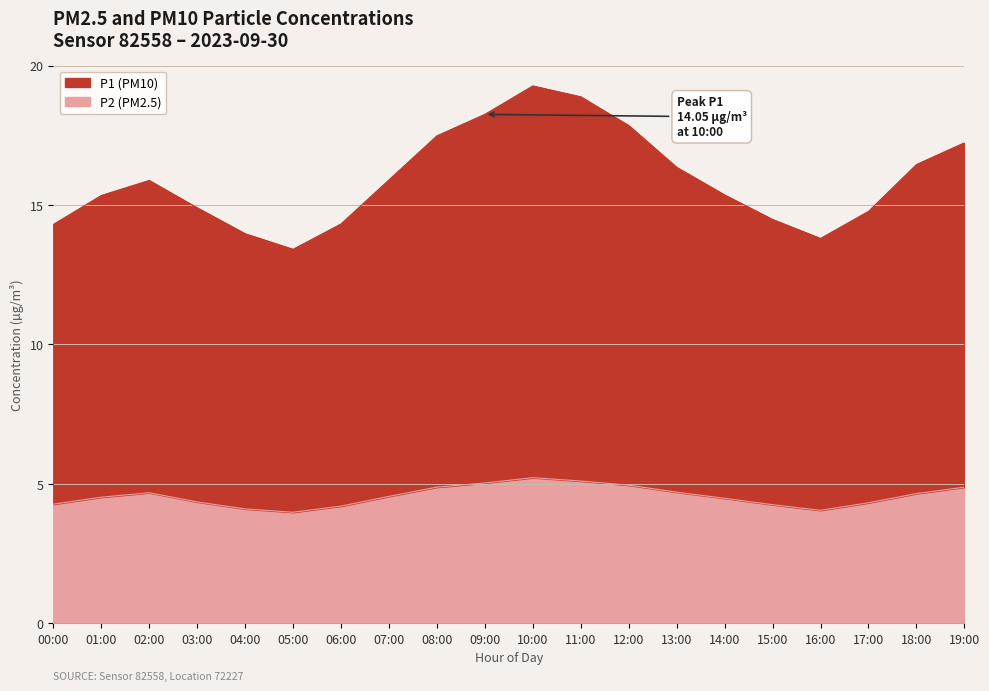

Reading left to right, what are all the values shown in this chart?

P1: 00:00=14.3	01:00=15.3	02:00=15.9	03:00=14.9	04:00=14.0	05:00=13.4	06:00=14.3	07:00=15.9	08:00=17.5	09:00=18.2	10:00=19.3	11:00=18.9	12:00=17.9	13:00=16.4	14:00=15.4	15:00=14.5	16:00=13.8	17:00=14.8	18:00=16.5	19:00=17.2
P2: 00:00=4.3	01:00=4.5	02:00=4.7	03:00=4.3	04:00=4.1	05:00=4.0	06:00=4.2	07:00=4.5	08:00=4.9	09:00=5.0	10:00=5.2	11:00=5.1	12:00=5.0	13:00=4.7	14:00=4.5	15:00=4.2	16:00=4.0	17:00=4.3	18:00=4.7	19:00=4.9